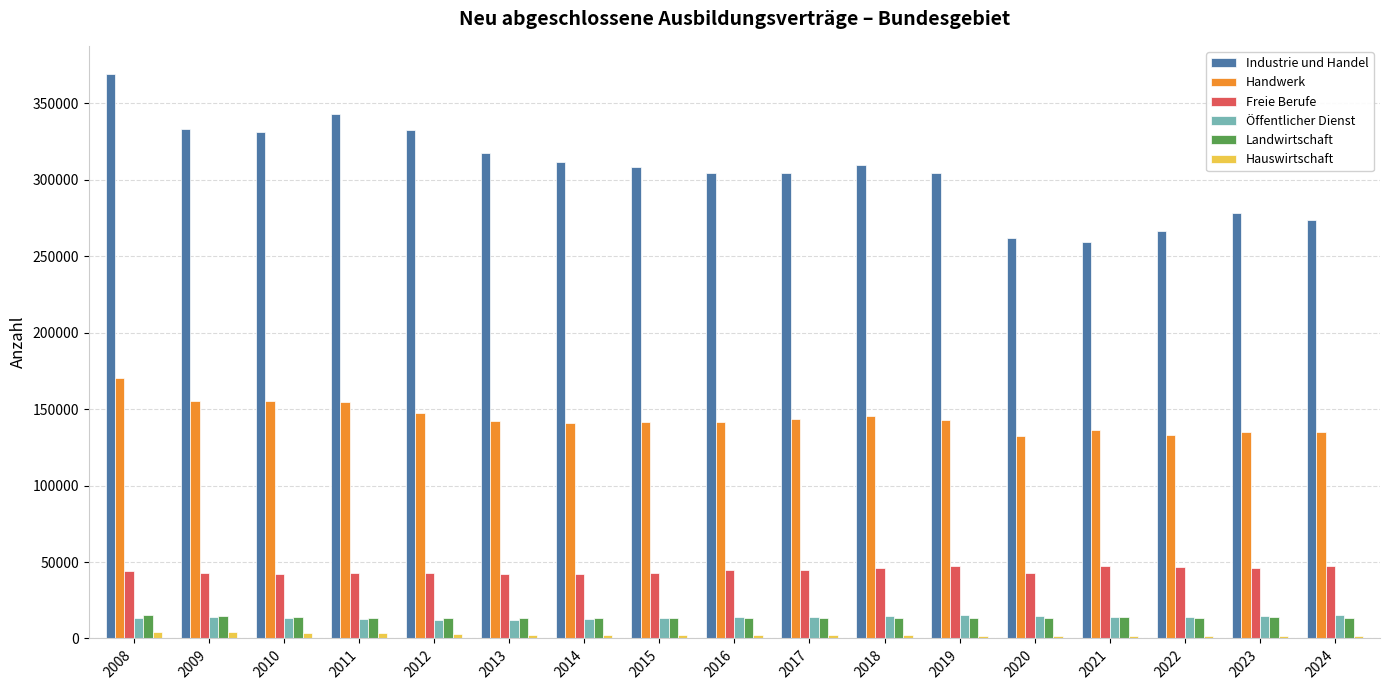

What is the sum of all Landwirtschaft values?

233127